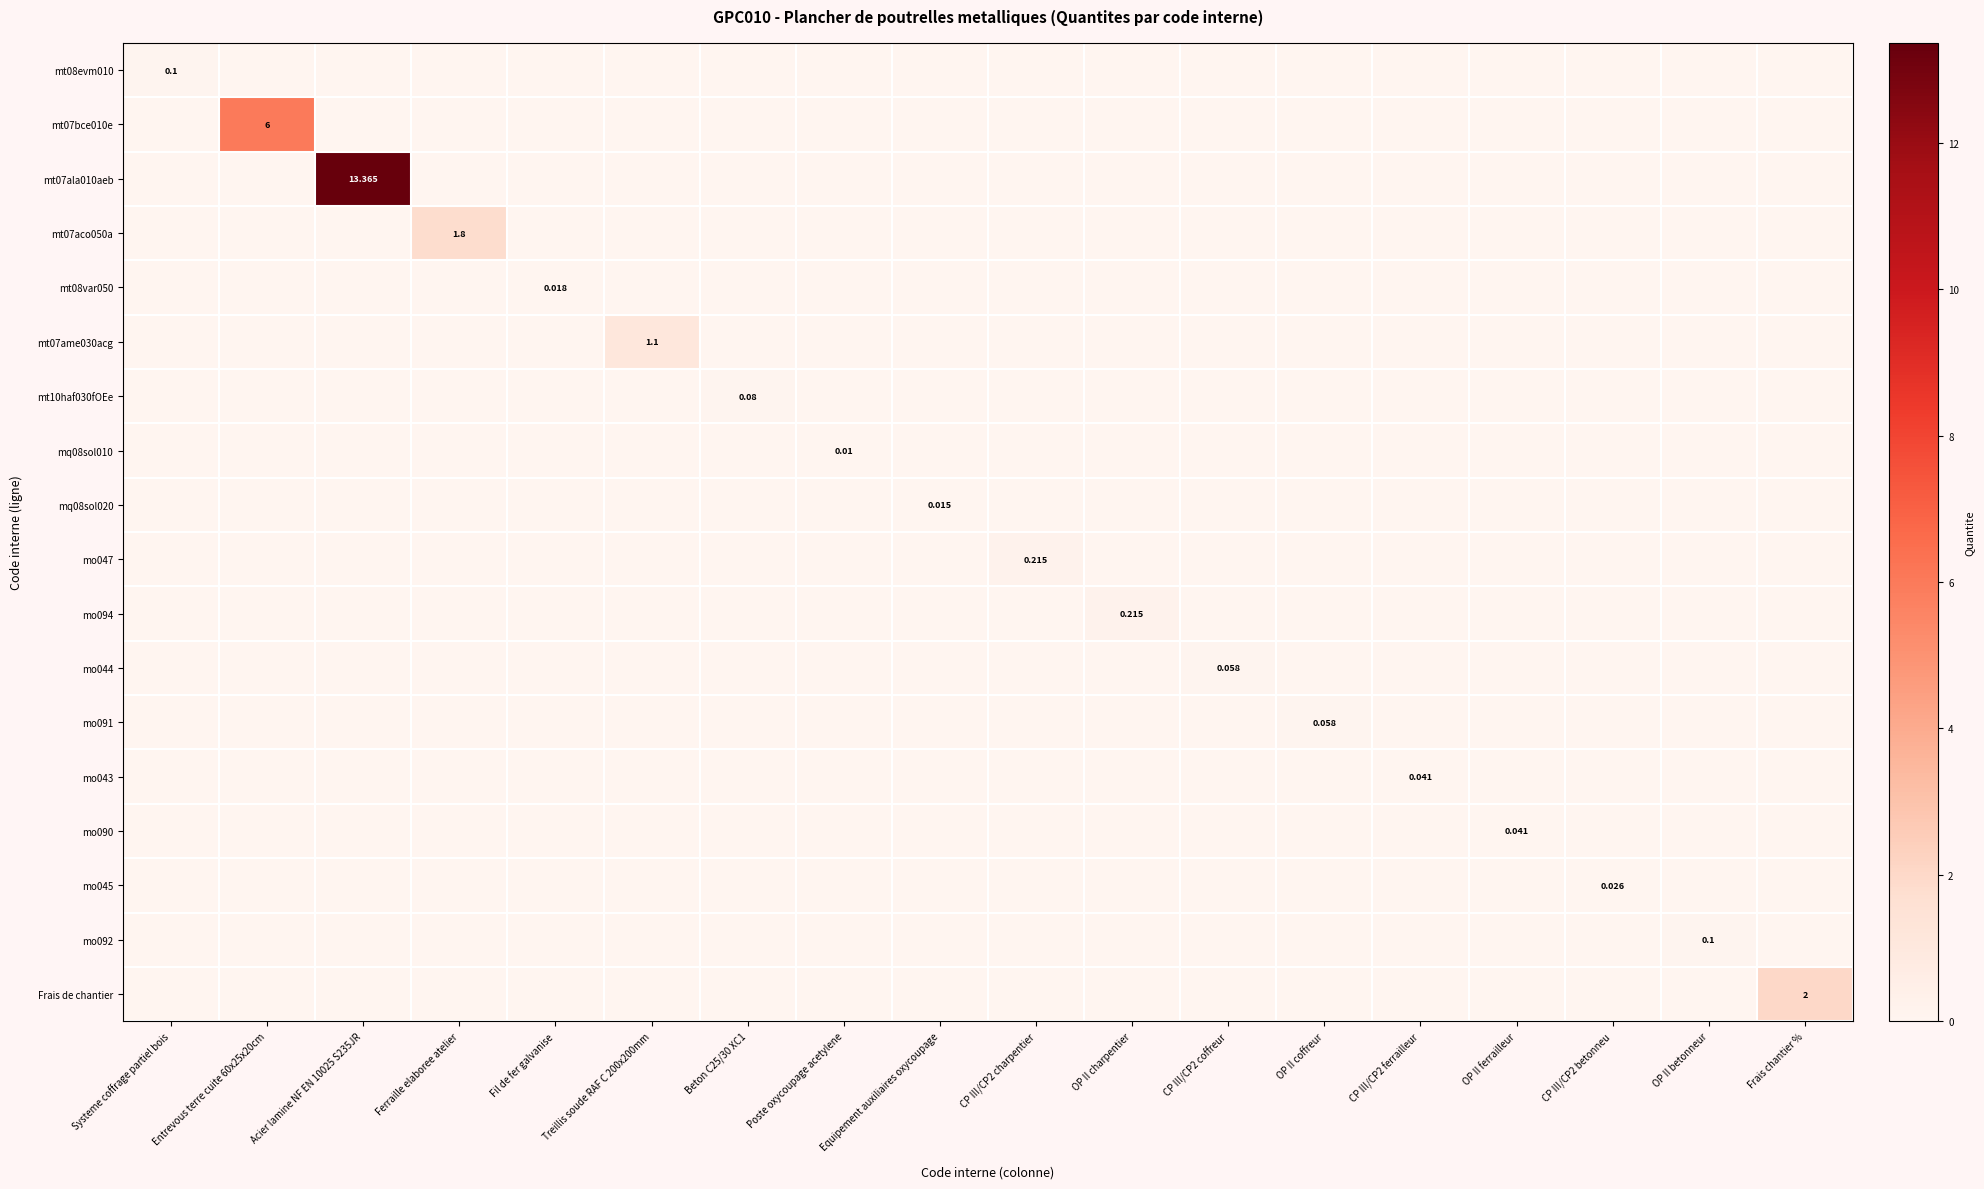

The value of mt08evm010 at Entrevous terre cuite 60x25x20cm is -0.1. True or false?

False